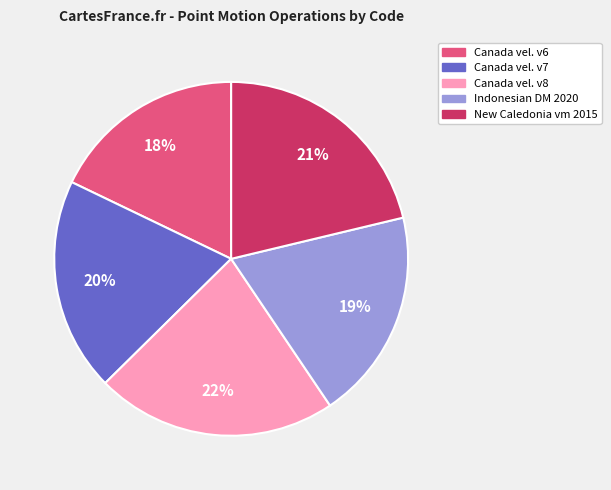

Is there a majority slice in this chart?

No